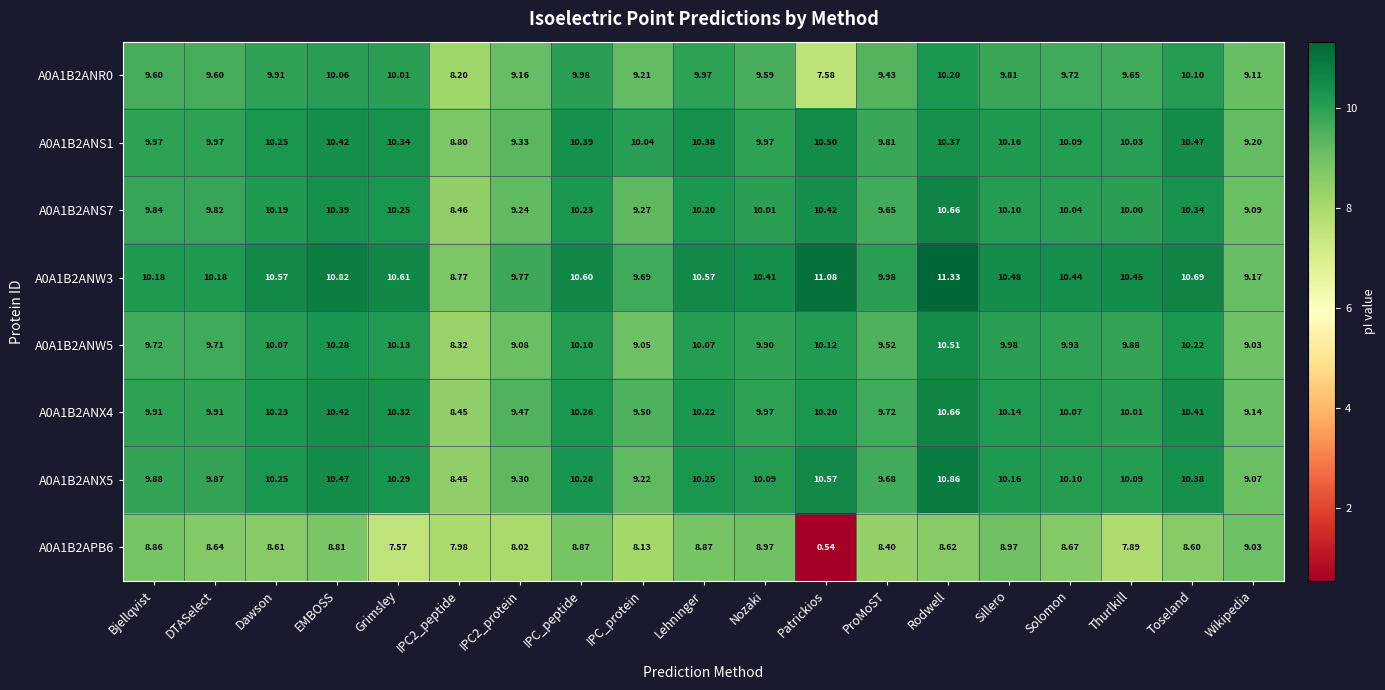

Which category has the highest value across all series?

Rodwell